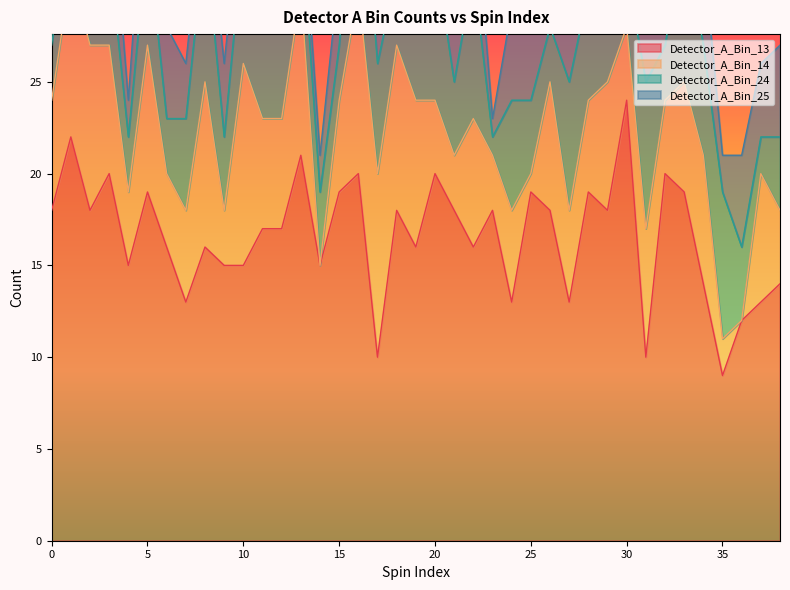

How many values in the Detector_A_Bin_13 series exceed 17?

19